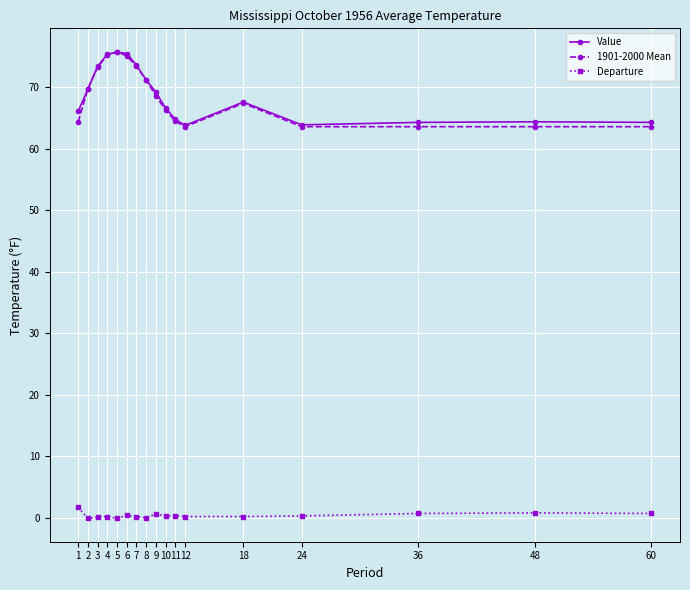

At how many categories does at least one series exceed 59?

17